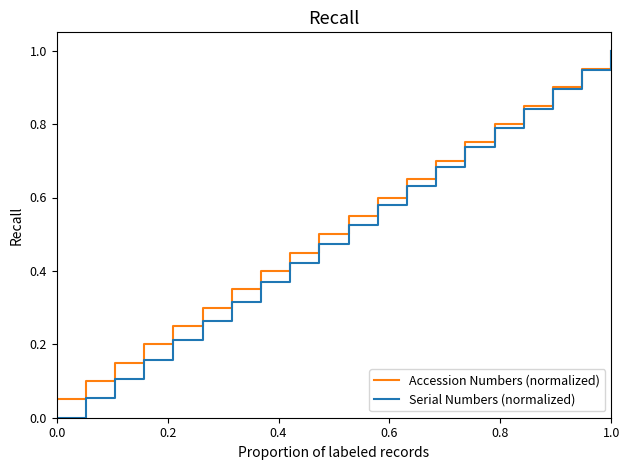

Which series has the largest range (max minus min)?

Serial Numbers (normalized)